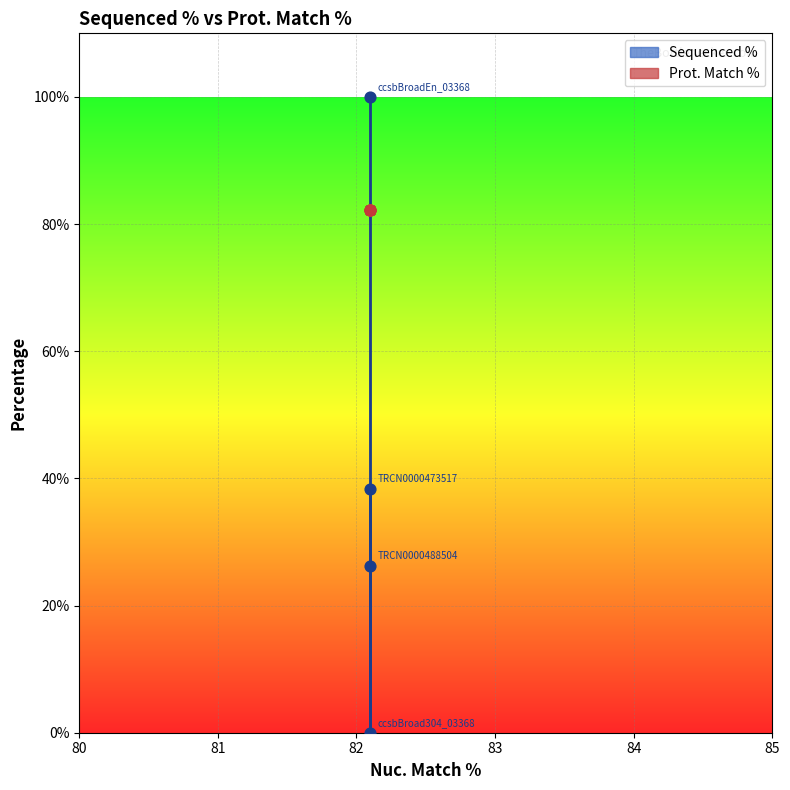

Which has a higher value, ccsbBroad304_03368 or TRCN0000473517?

TRCN0000473517